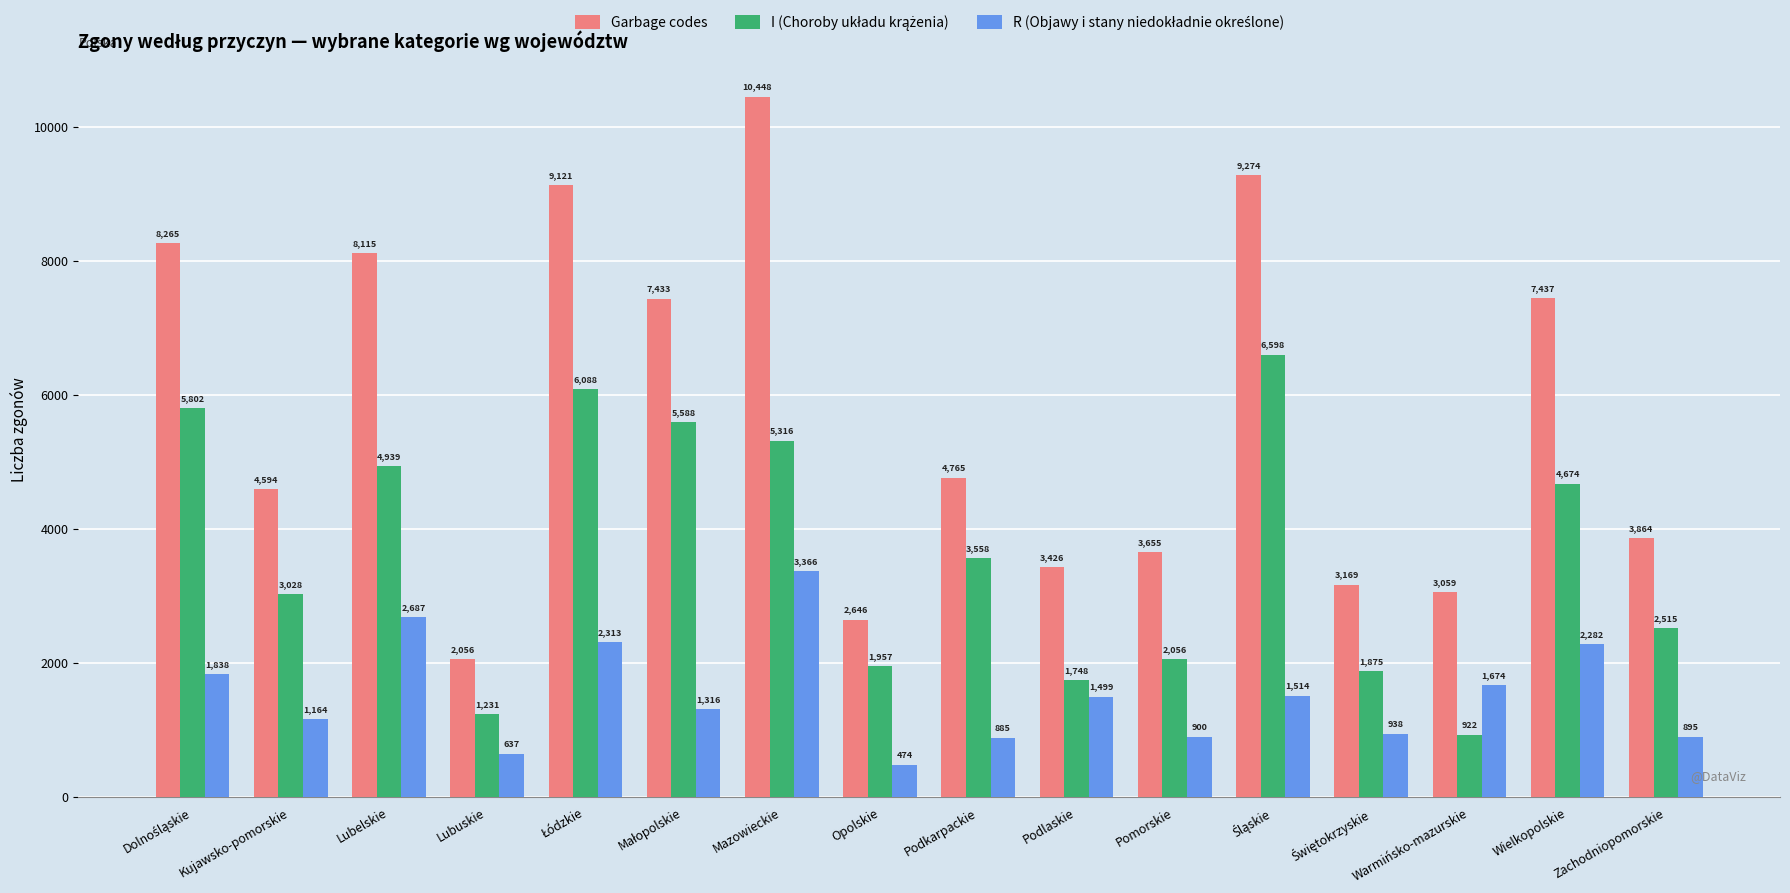

What is the spread (max minus min) of values at Pomorskie?

2755